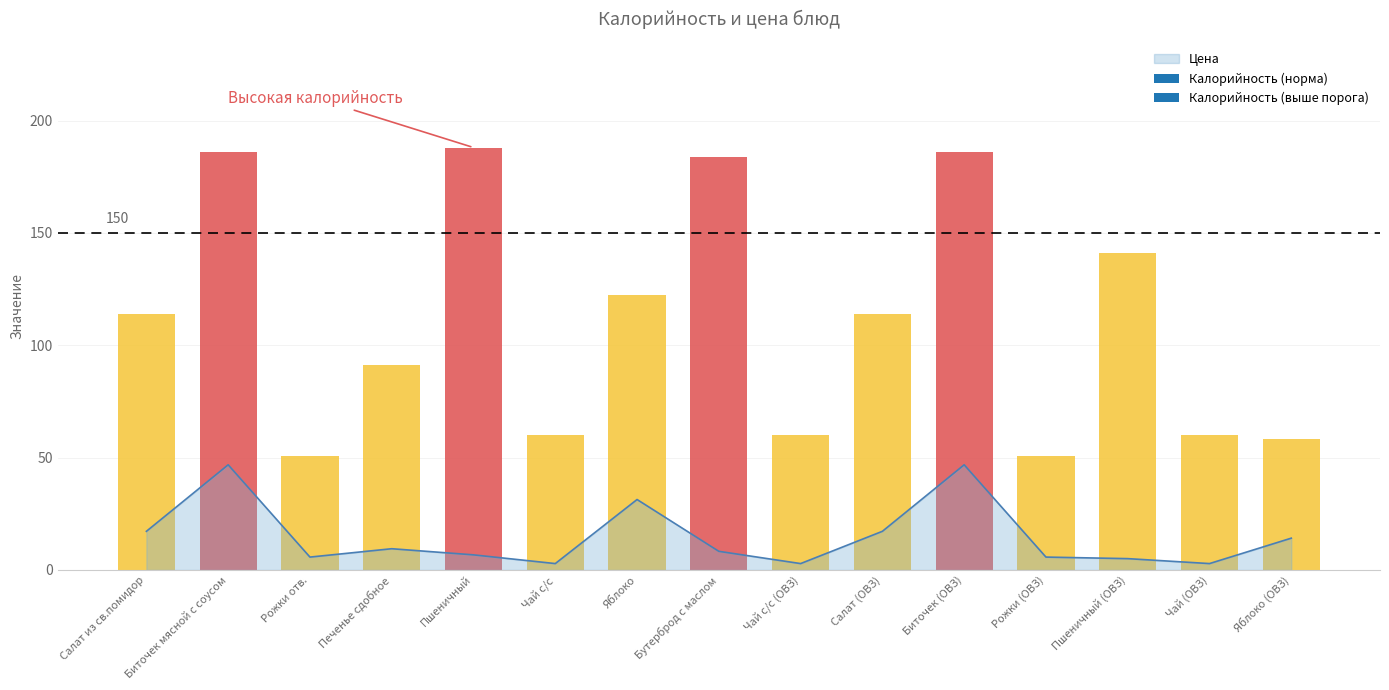

What is the smallest value displayed?

2.8